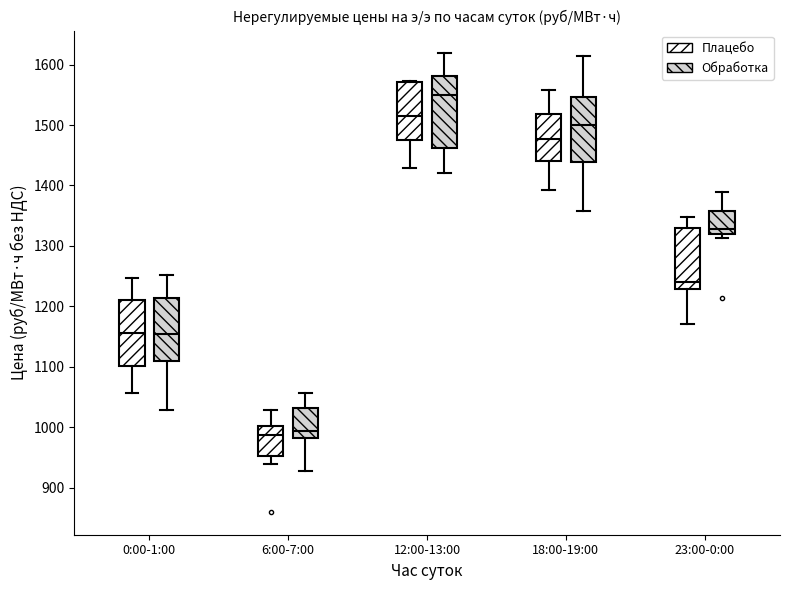

Where does the lower whisker of the box for 12:00-13:00 (Плацебо) end on the y-axis? The values are not printed on the chart, so give them approximately, as read against the axis.

1430